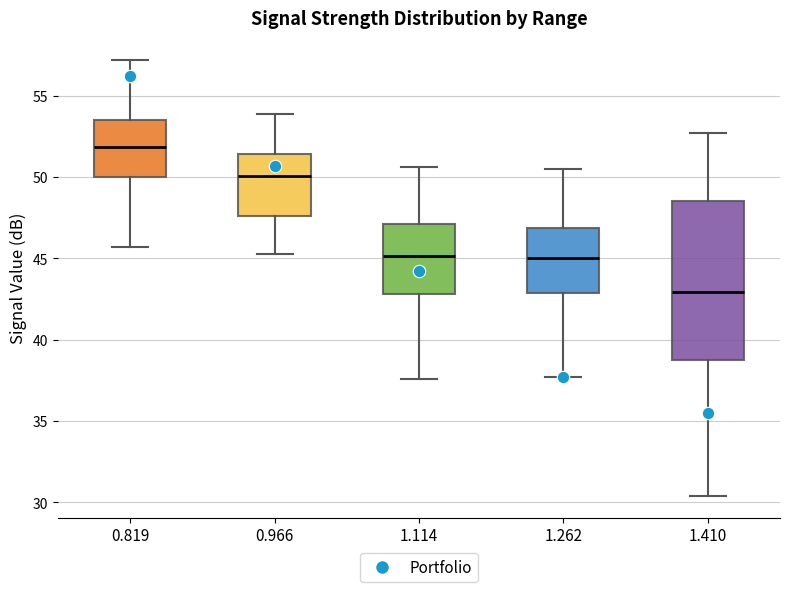

Which box has the lowest median line?

1.410